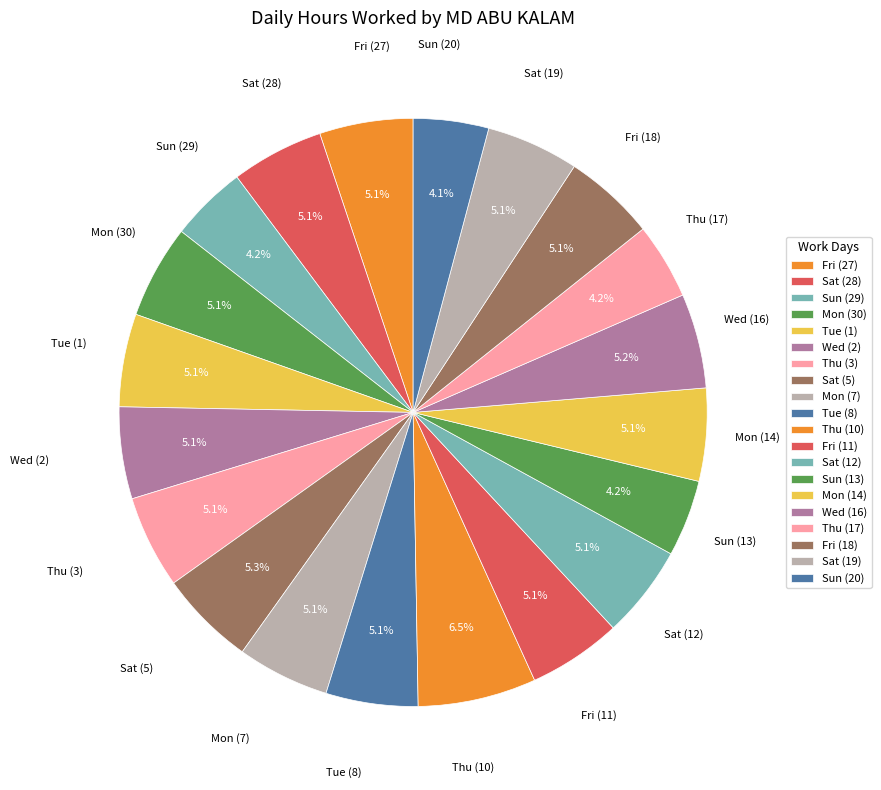

Combined, what portion of the pie is Fri (27) and Tue (1)?

10.2%